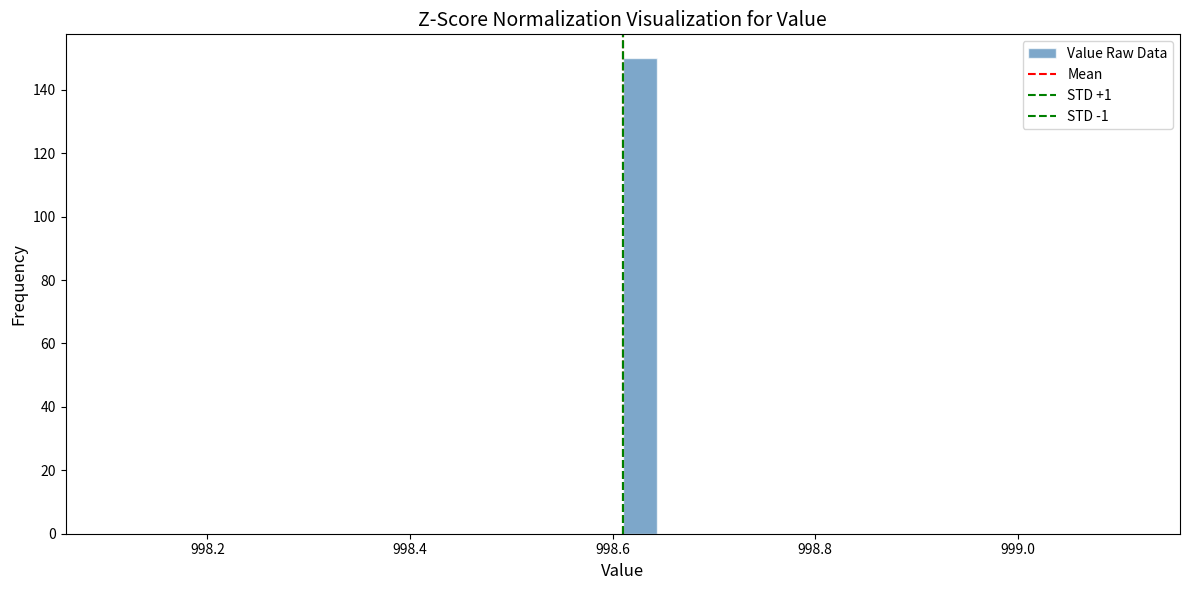

Around what value on the x-axis is the tallest bar? Give the approximate position of its centre, as read against the axis.

998.62